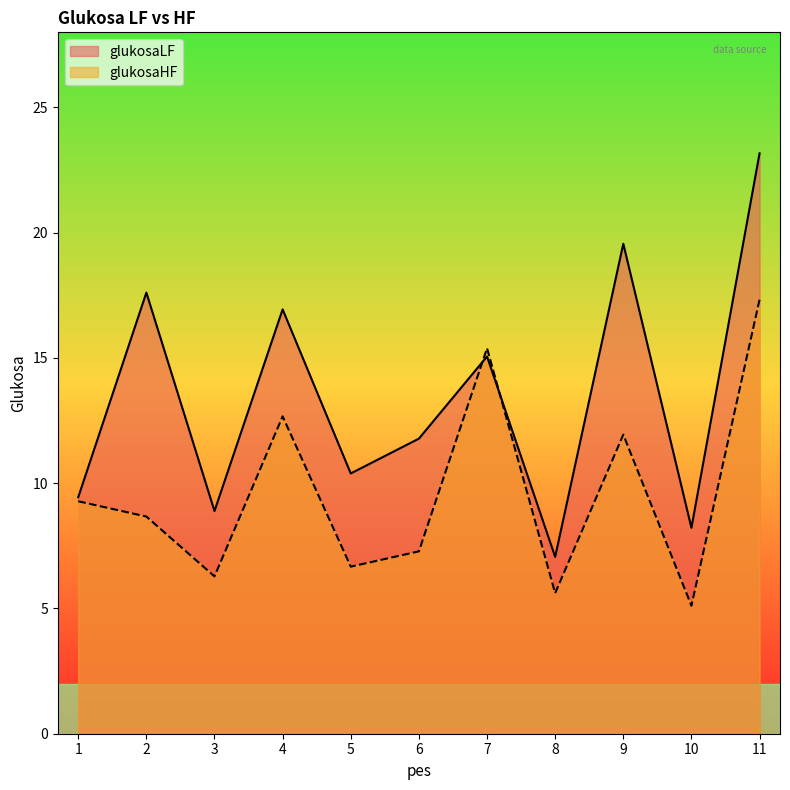

How many lines are shown in the chart?

2